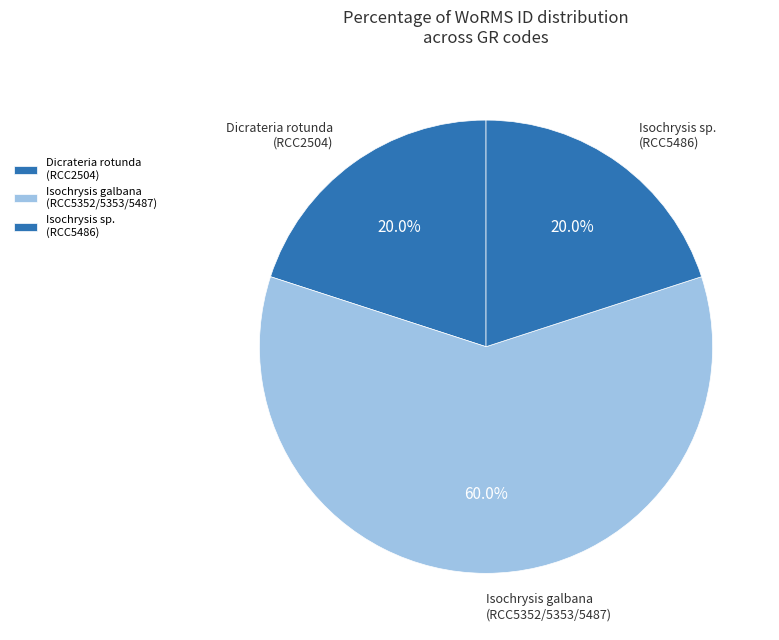

Which category has the biggest portion of the pie?

Isochrysis galbana (RCC5352/5353/5487)